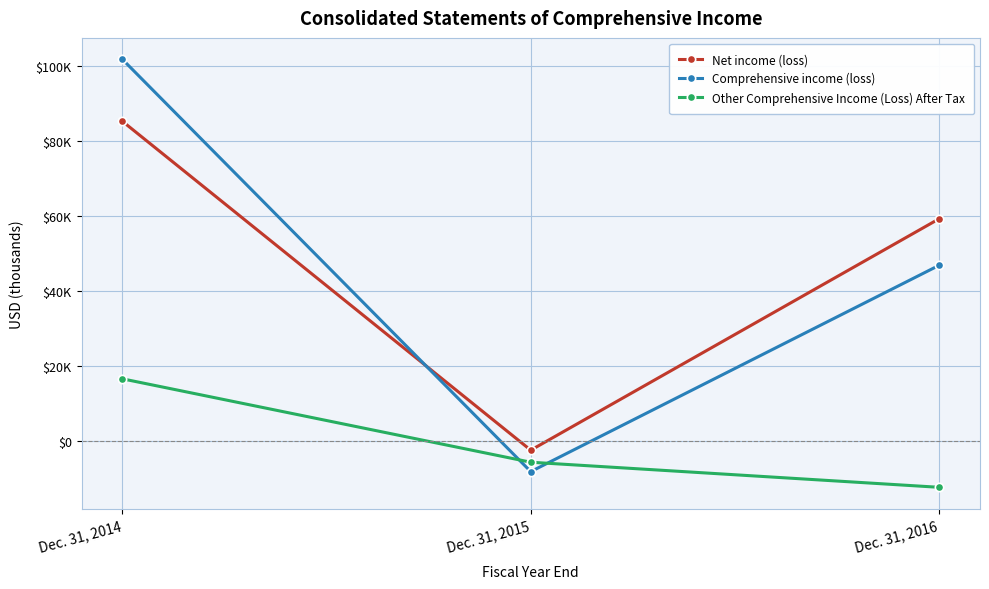

True or false: Comprehensive income (loss) has a value of -8218 at Dec. 31, 2015.

True